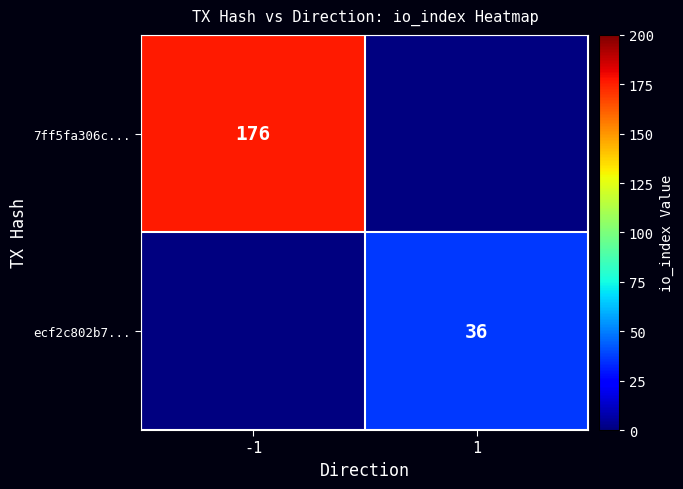

True or false: ecf2c802b7... has a value of 47 at 1.

False